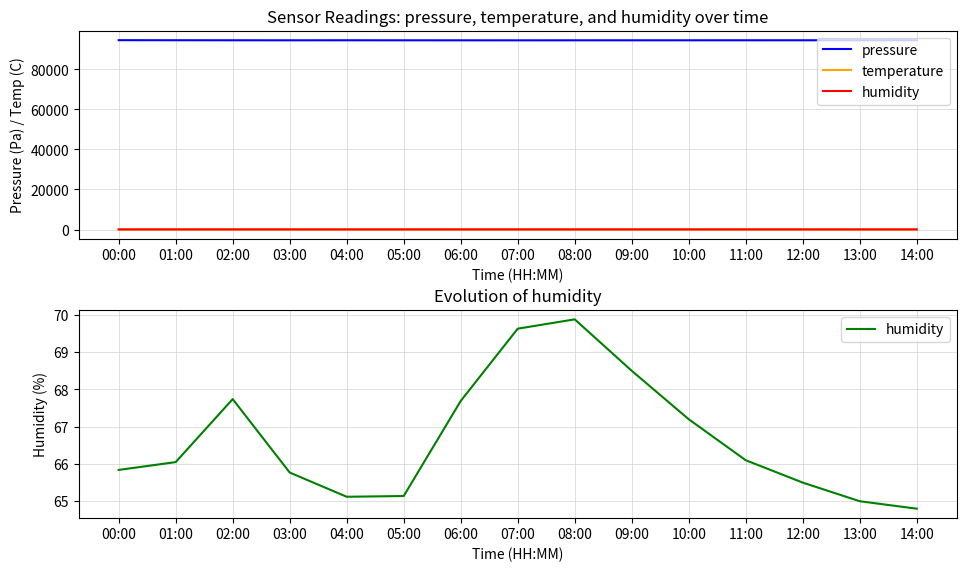

True or false: pressure and humidity cross at least once.

False